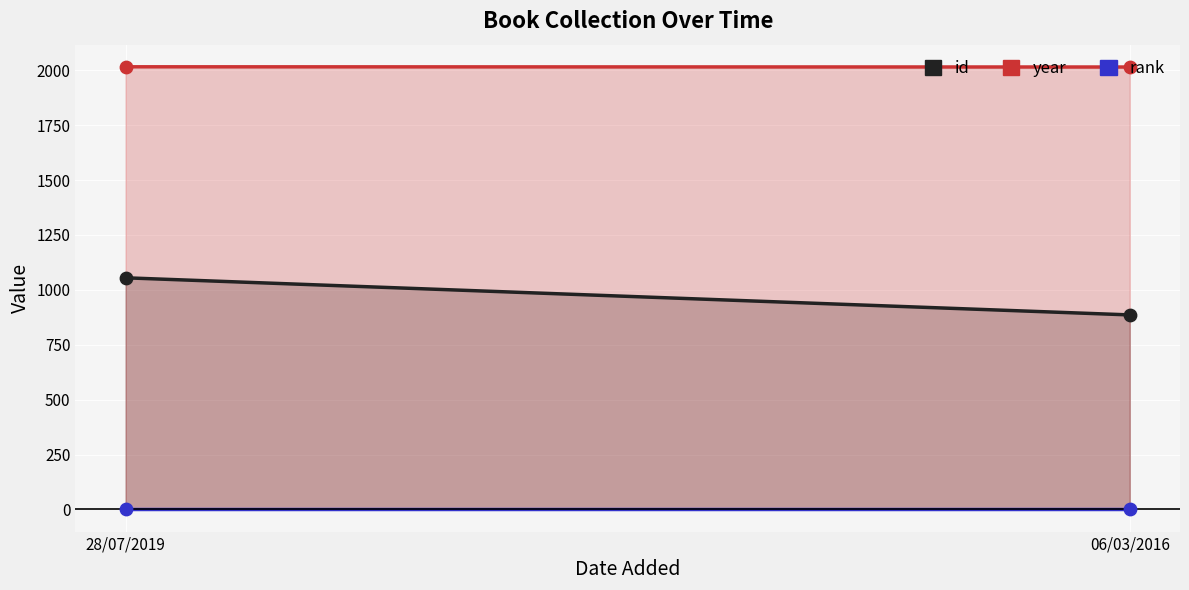

At which category is the sum across all series the highest?

28/07/2019